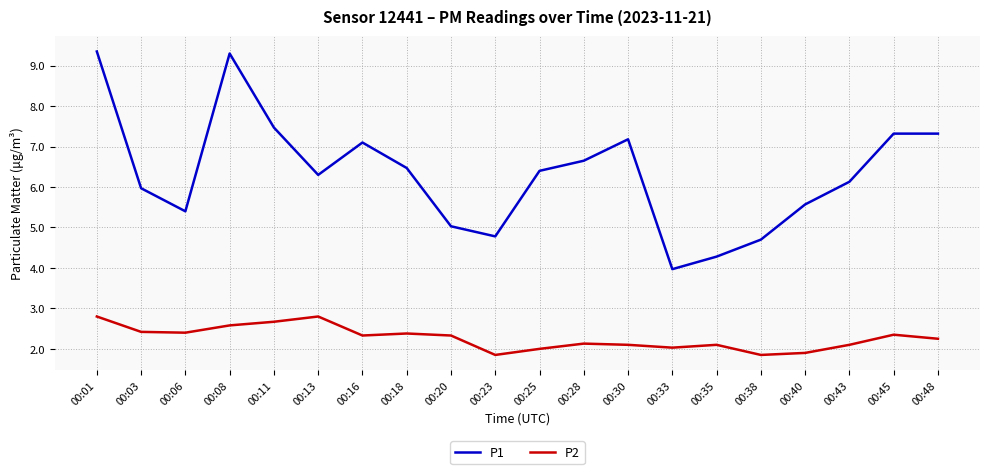

Which series has the widest spread of values?

P1